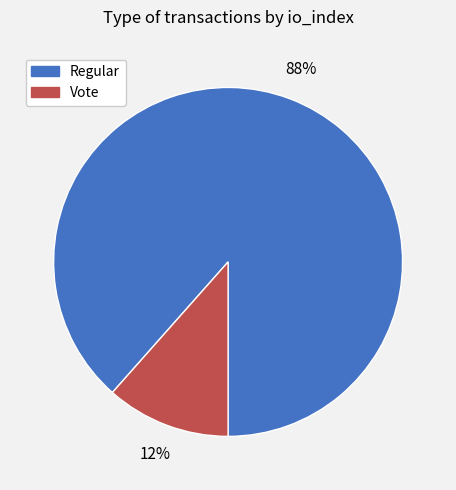

Rank the categories by value from highest to lowest.

Regular, Vote